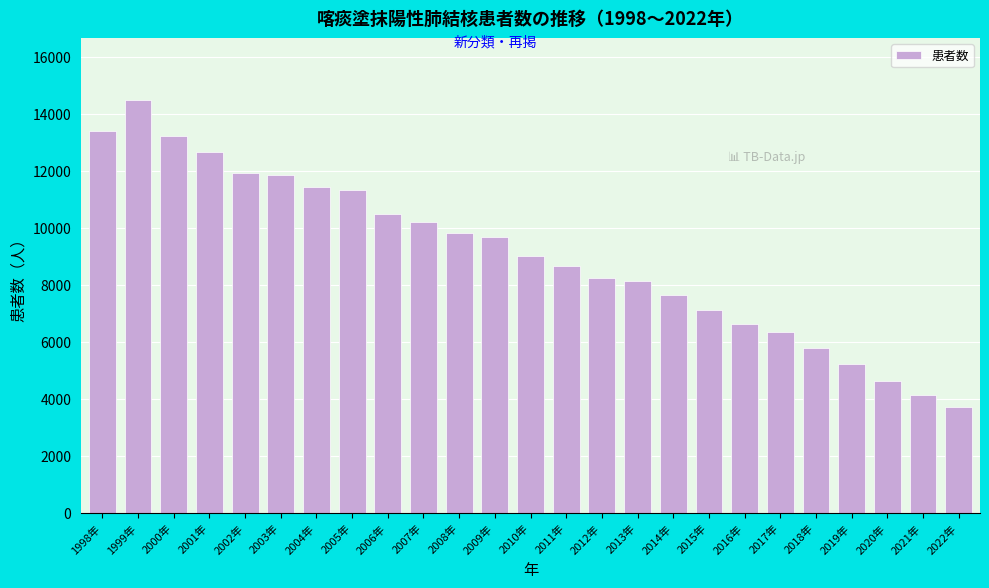

Reading left to right, what are all the values shown in this chart?

13405	14482	13220	12656	11933	11857	11445	11318	10492	10204	9809	9675	9019	8654	8237	8119	7651	7131	6642	6359	5781	5231	4615	4127	3703